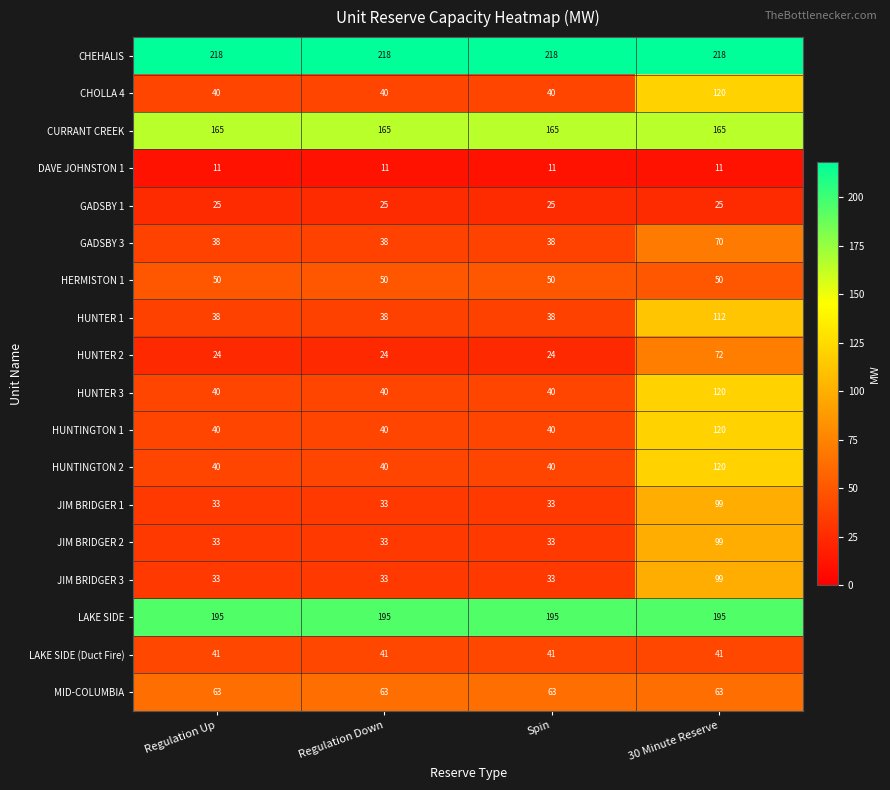

Read the CHEHALIS value at Regulation Up.

218